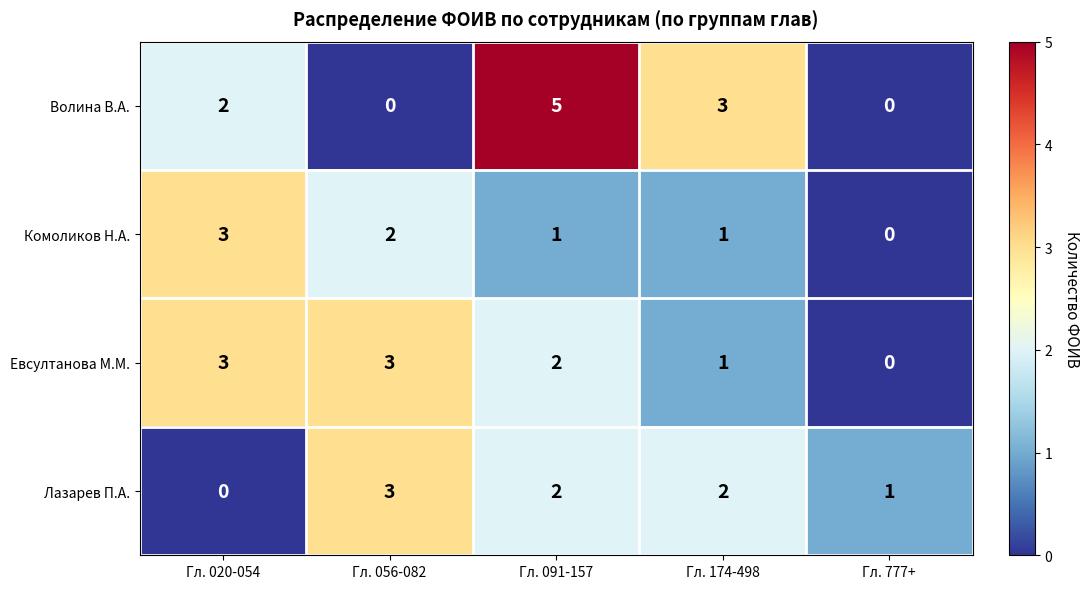

What is the sum of all Комоликов Н.А. values?

7